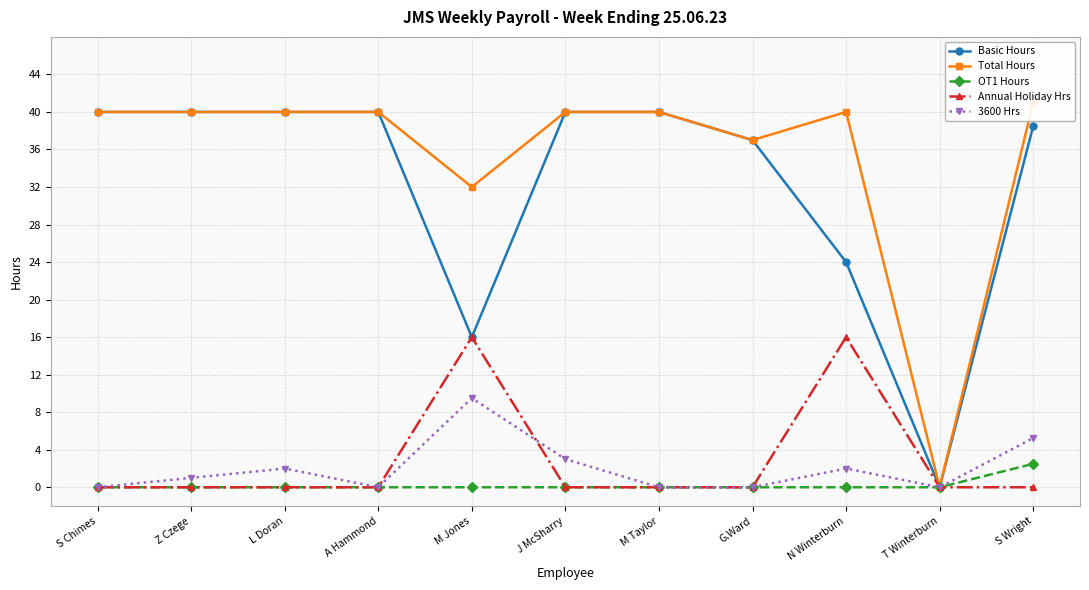

The value of OT1 Hours at Z Czege is 1.1. True or false?

False